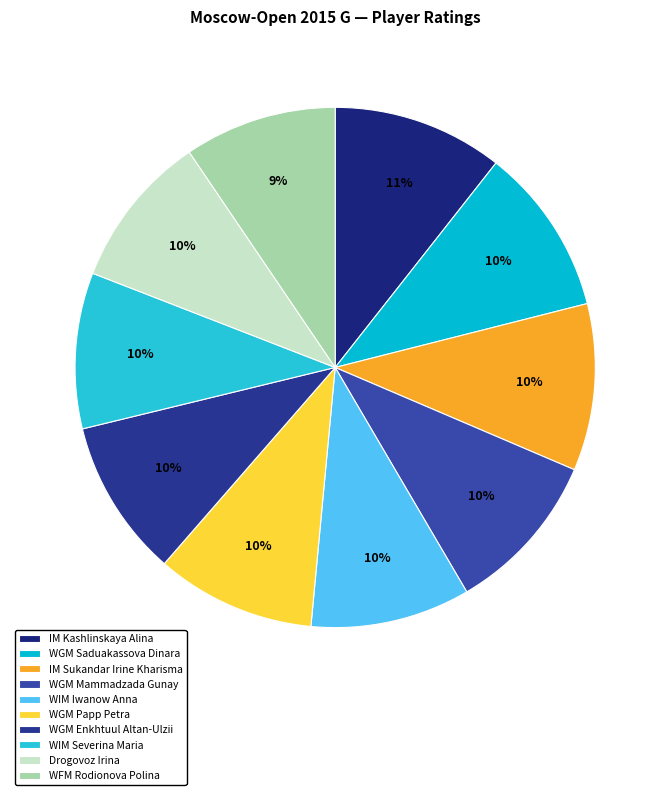

True or false: WGM Mammadzada Gunay accounts for 10% of the total.

True